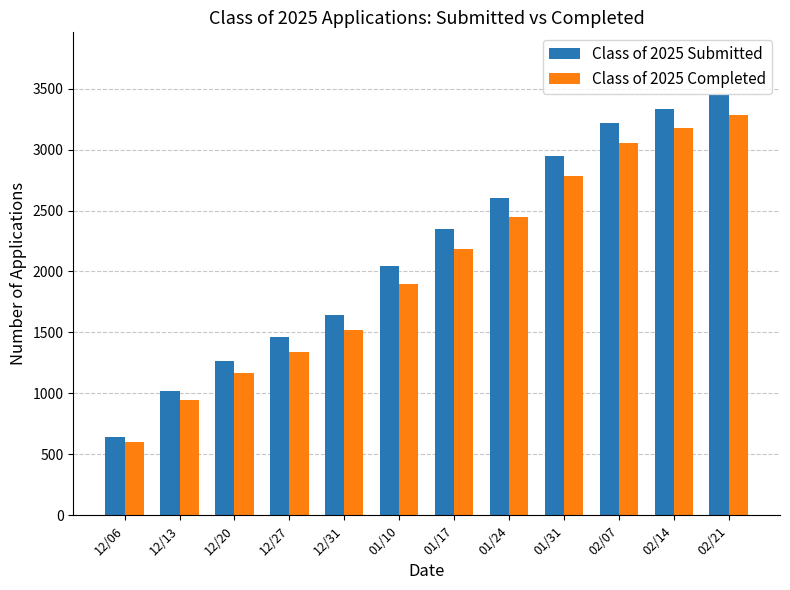

What value does the Class of 2025 Submitted series have at 01/10?

2048